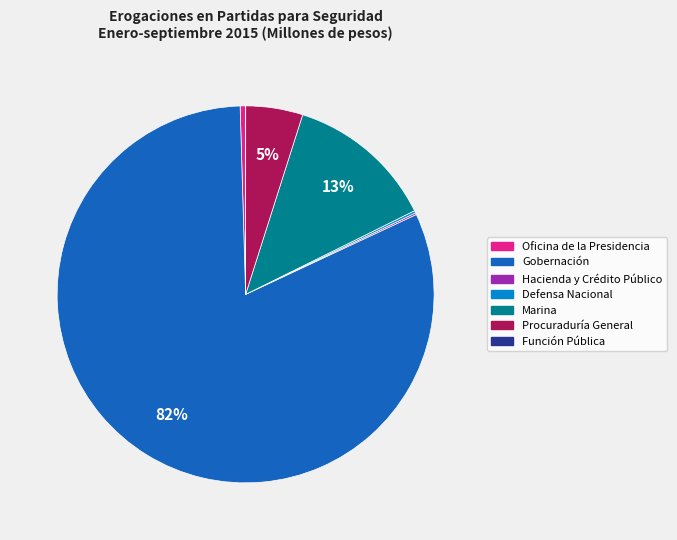

Does Gobernación account for over 50% of the chart?

Yes